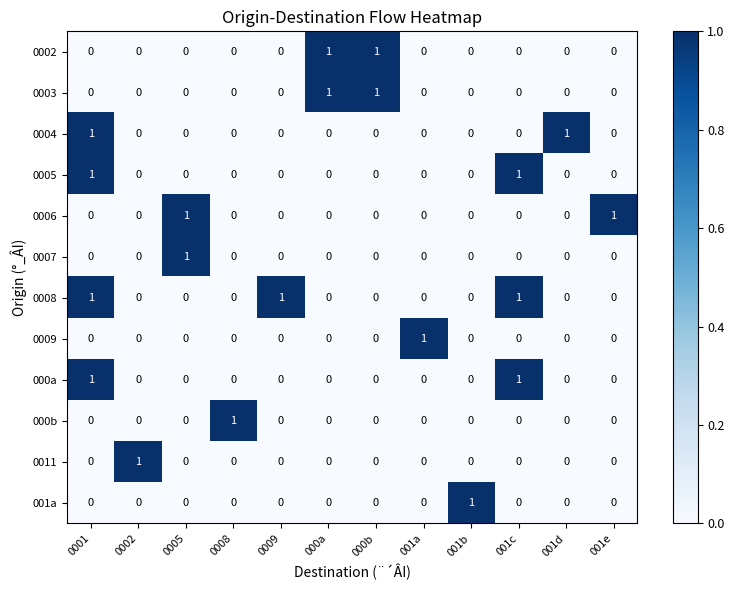

Is it true that 0006 equals 0 at 001a?

True